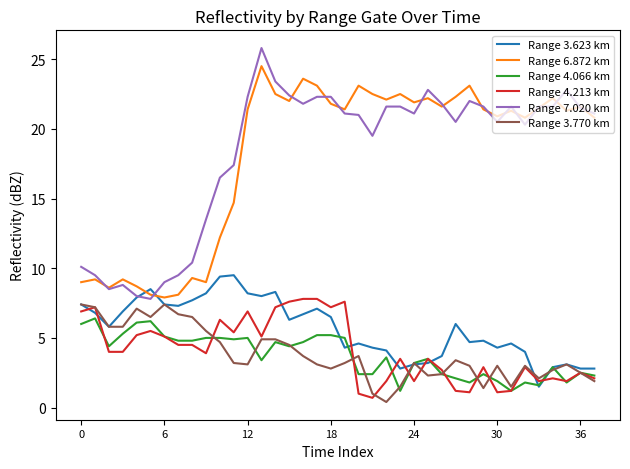

Which series has the largest range (max minus min)?

Range 7.020 km